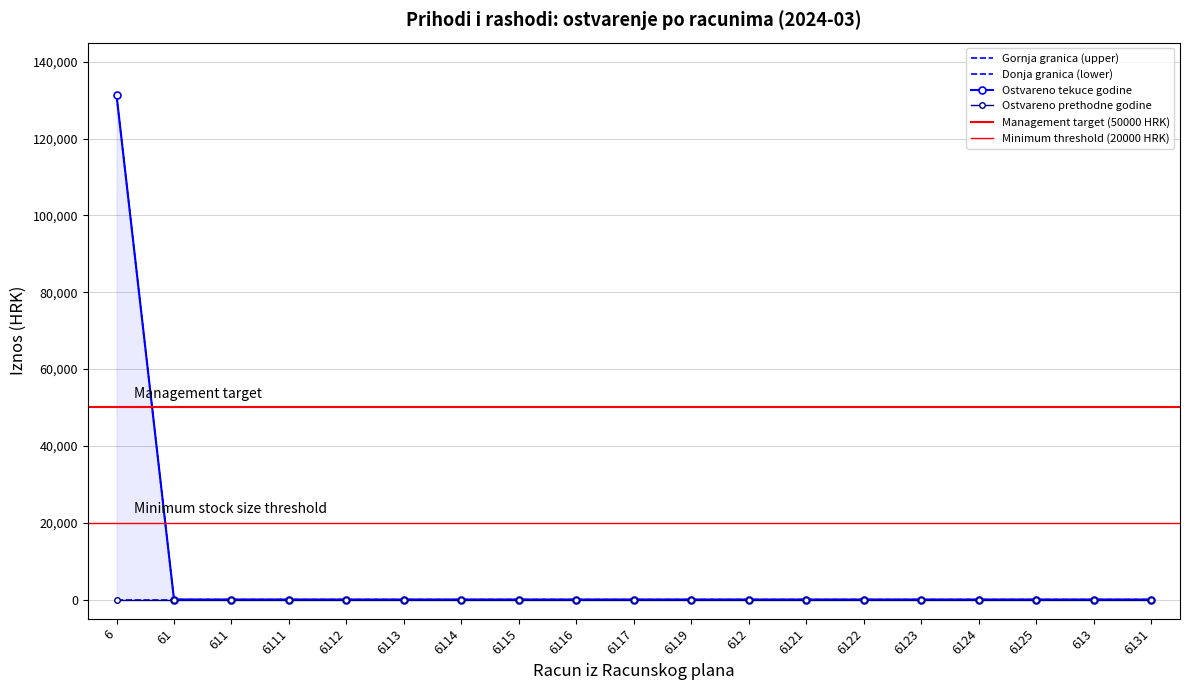

What position from the left is 612?

12